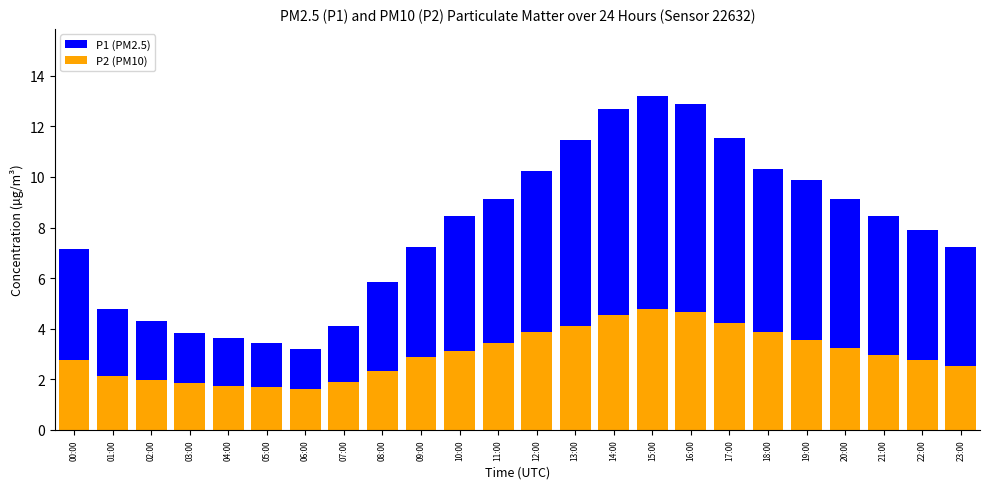

What is the difference between the maximum and minimum values in the P1 (PM2.5) series?

10.0